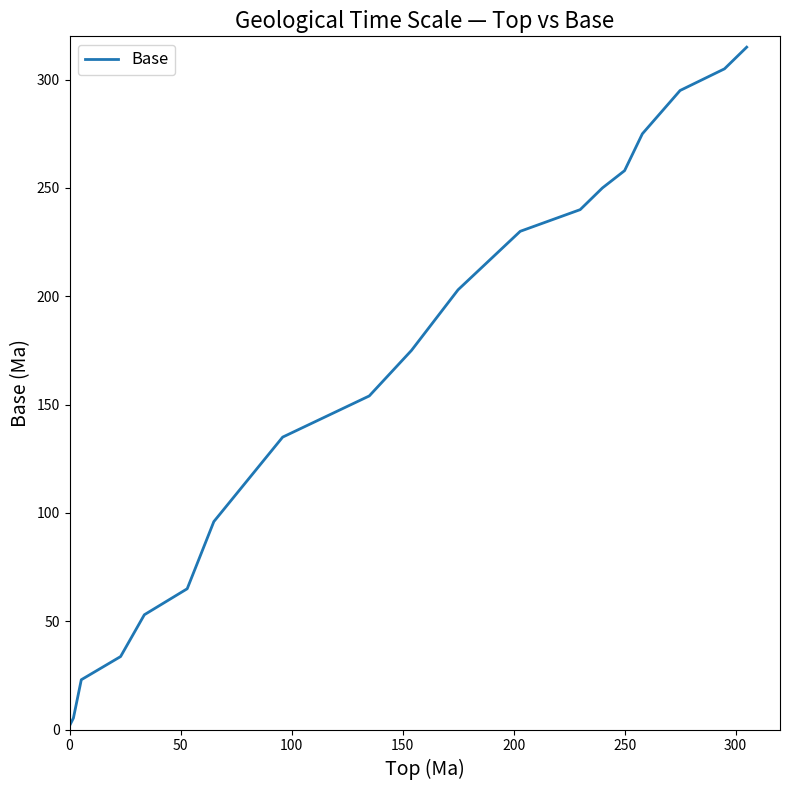

What is the difference between the maximum and minimum values?

315.0